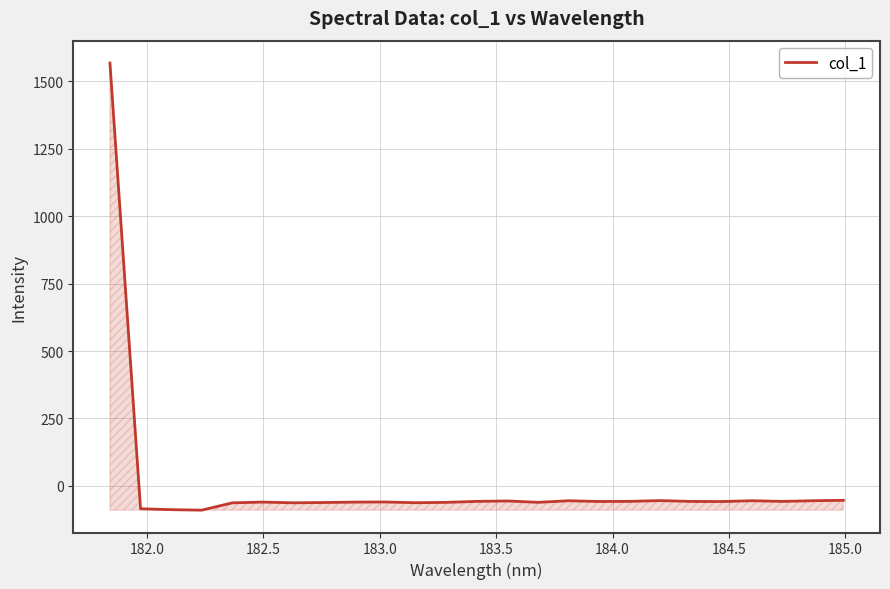

What is the difference between the maximum and minimum values?

1656.4